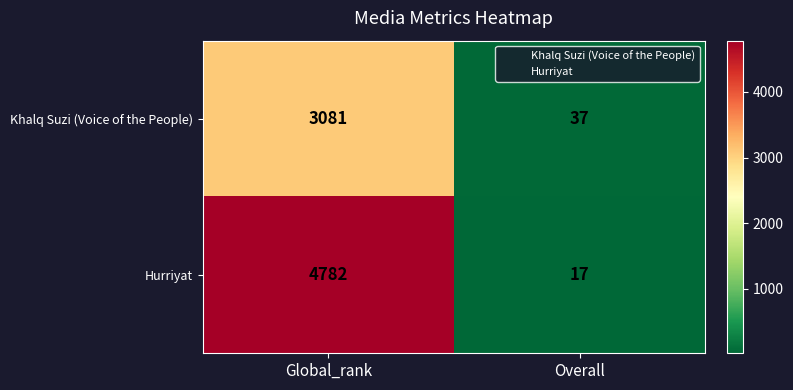

Reading left to right, extract all data points from this chart.

Khalq Suzi (Voice of the People): 3081	37
Hurriyat: 4782	17